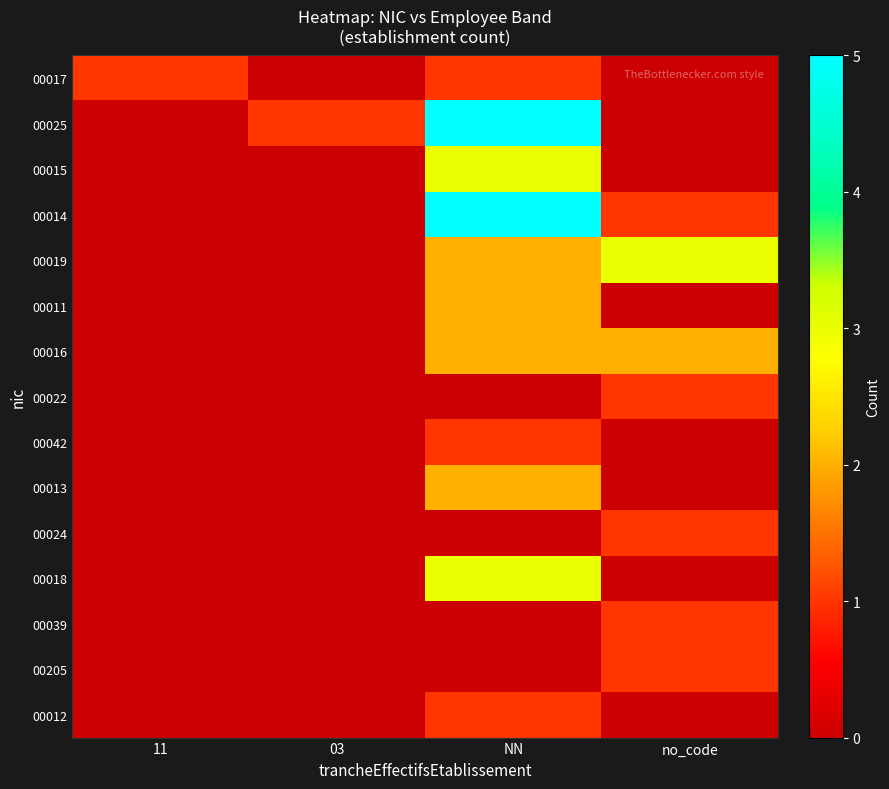

Which has a higher value, NN or 03?

NN